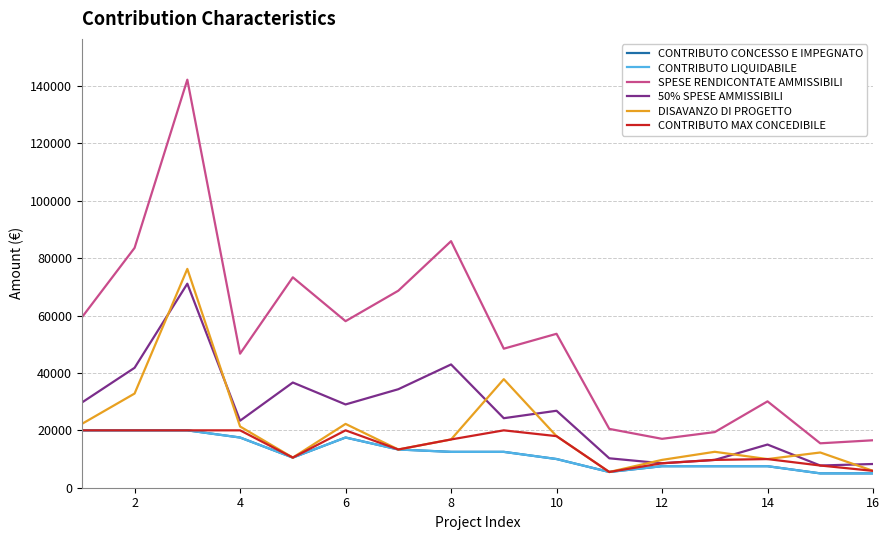

Does the chart have visible grid lines?

Yes